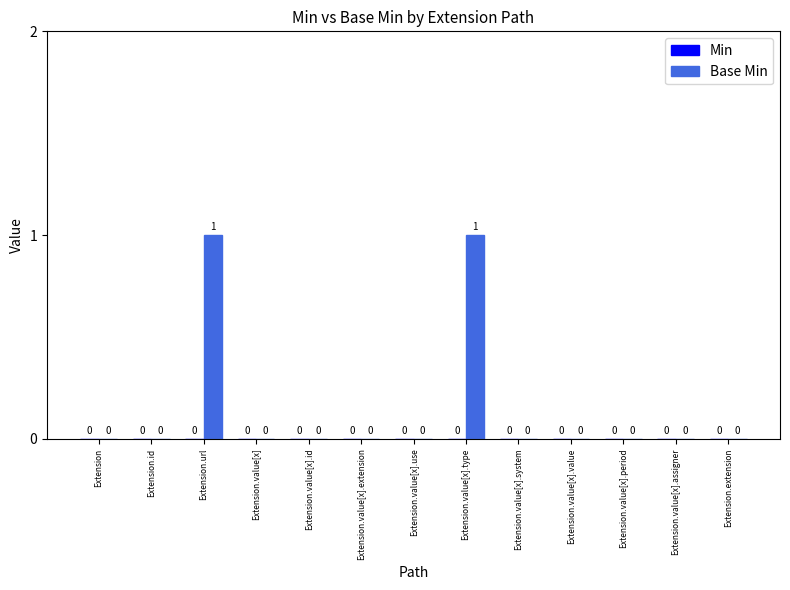

Between Extension.value[x].type and Extension, which is larger?

Extension.value[x].type